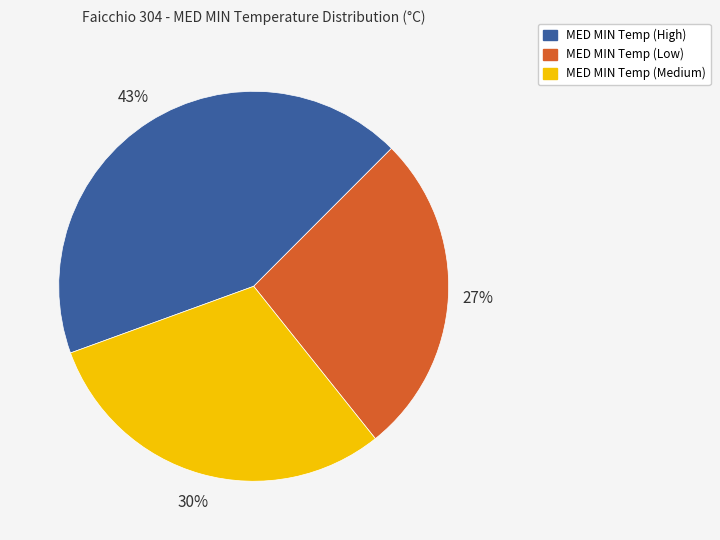

To the nearest percent, what is the difference between the largest and smallest slice percentages?

16%